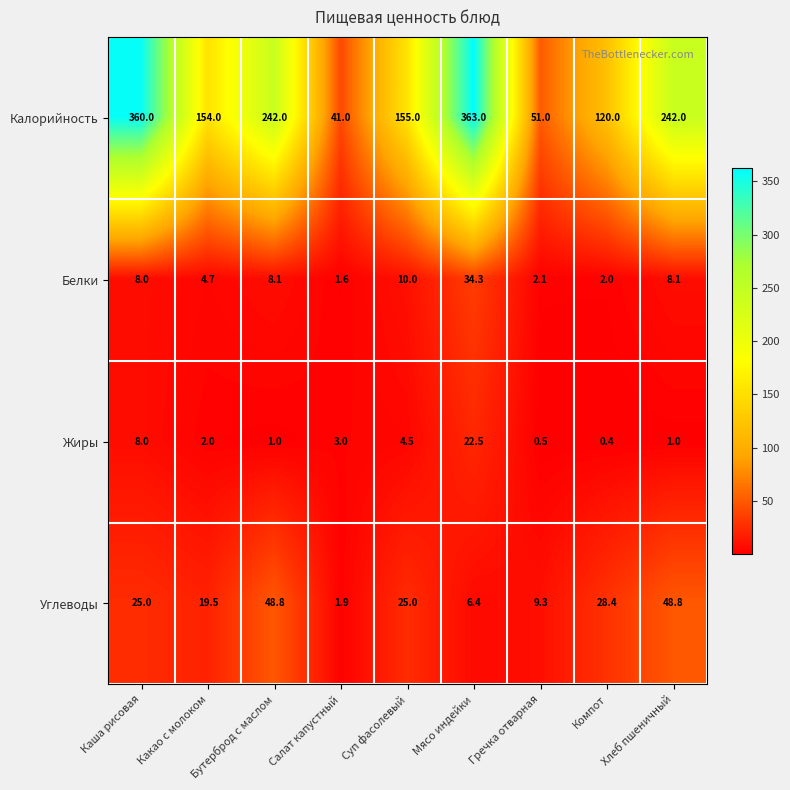

The value of Белки at Компот is 0.7. True or false?

False